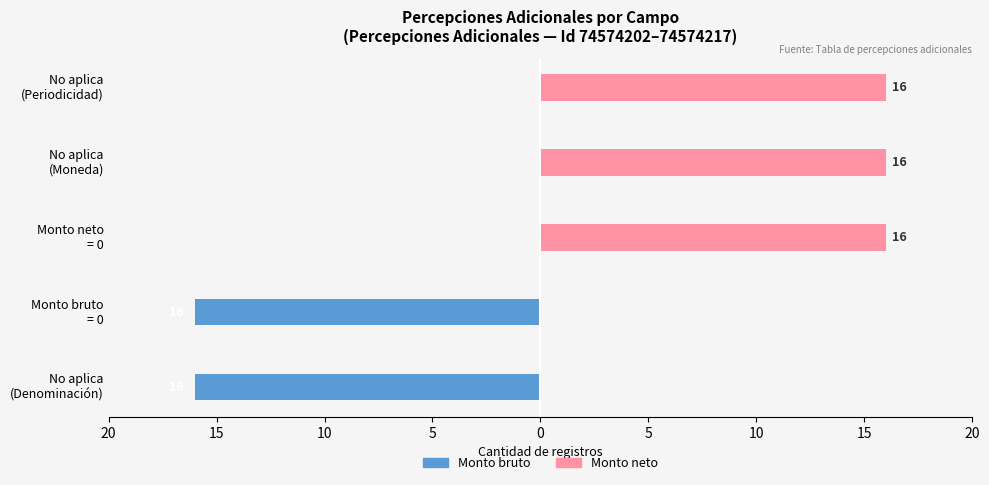

What is the average value of the Monto bruto series?

-6